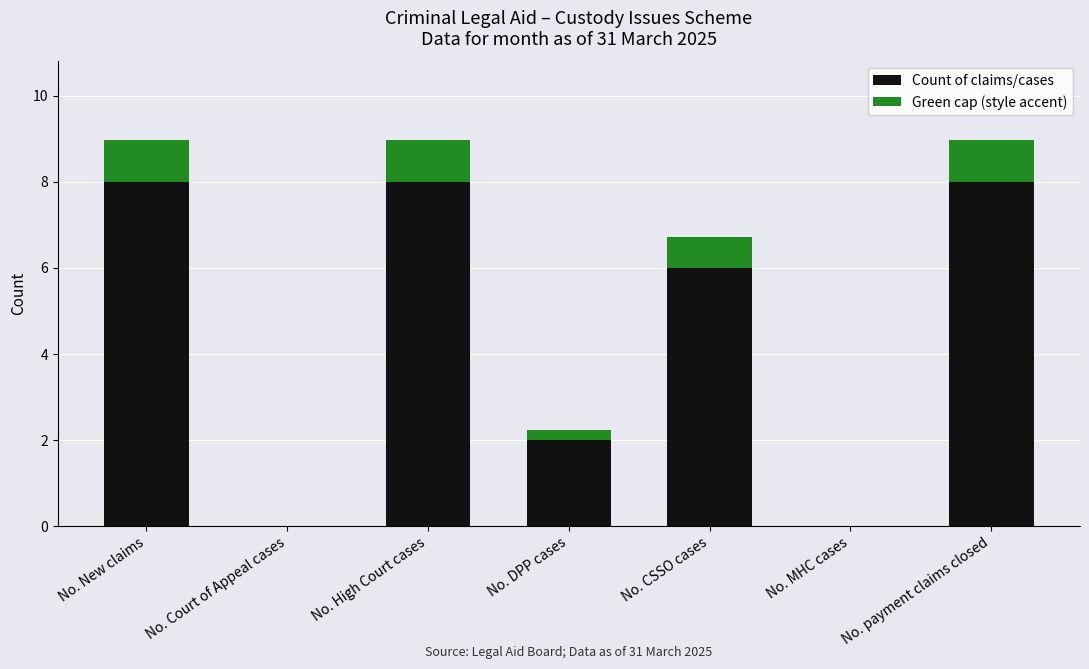

What are all the series names shown in the legend?

Count of claims/cases, Green cap (style accent)